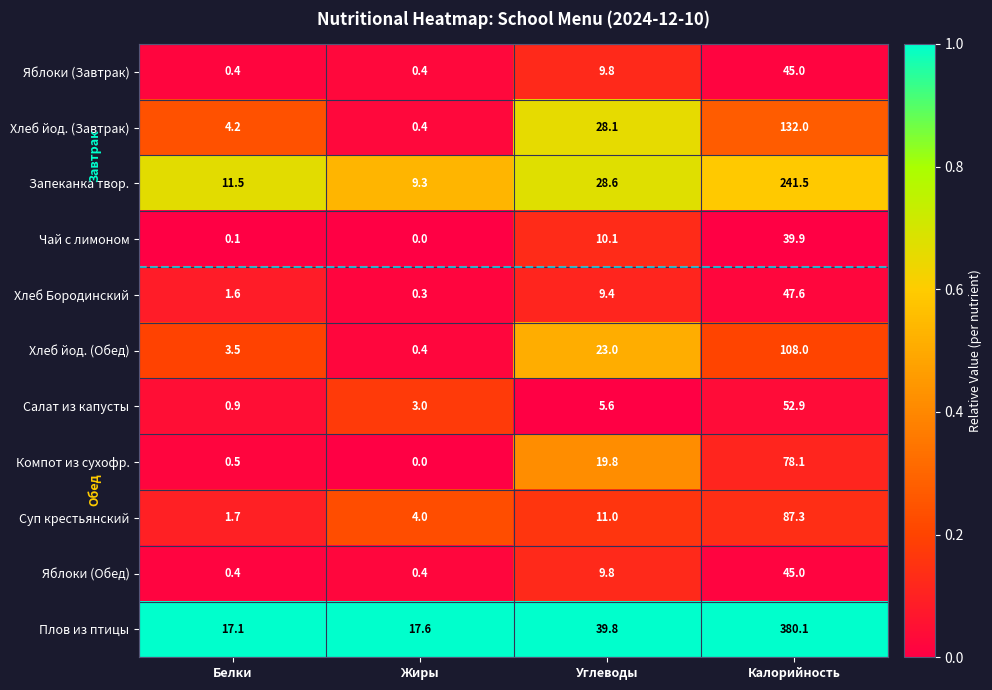

What is the sum of all Чай с лимоном values?

50.1